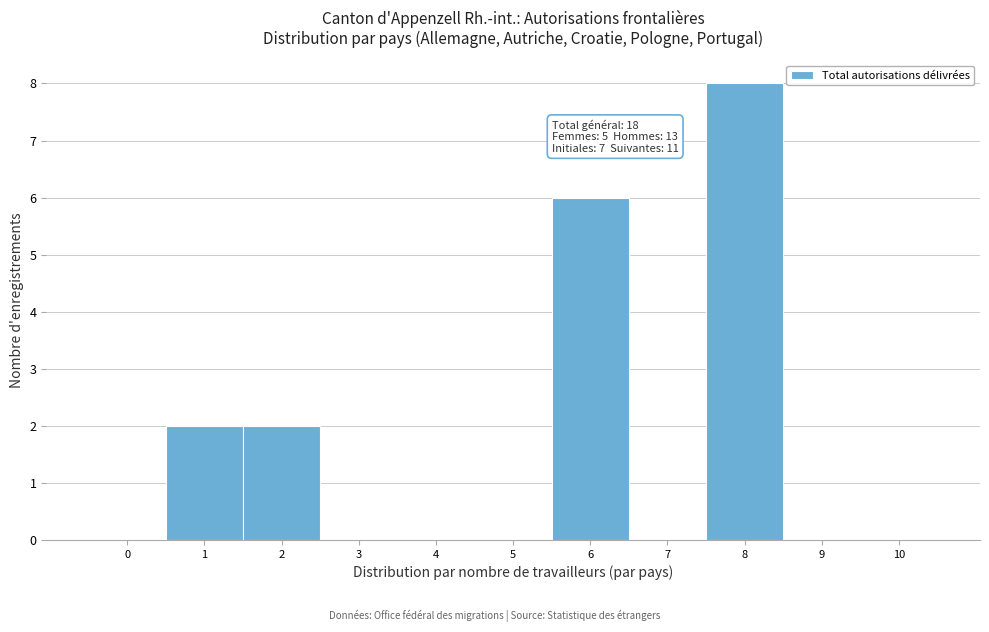

Reading left to right, list all the values displayed in this chart.

0=0	1=2	2=2	3=0	4=0	5=0	6=6	7=0	8=8	9=0	10=0